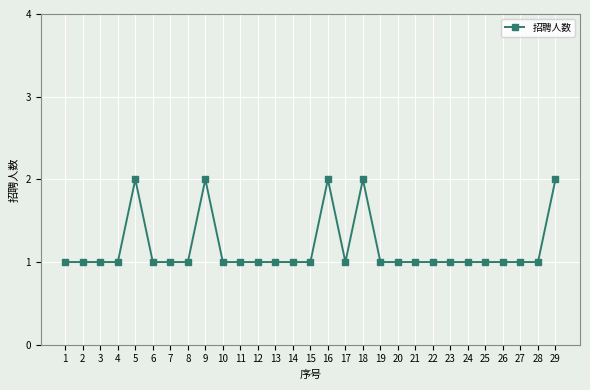

Count the values in the range 1 to 2.

29